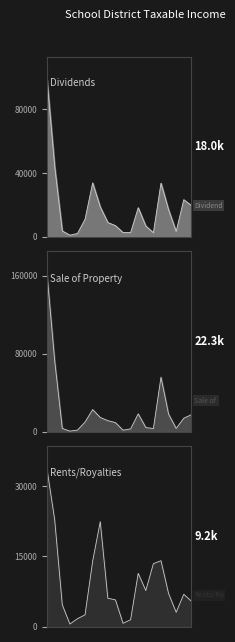

What position from the right is Avon Grove?

5